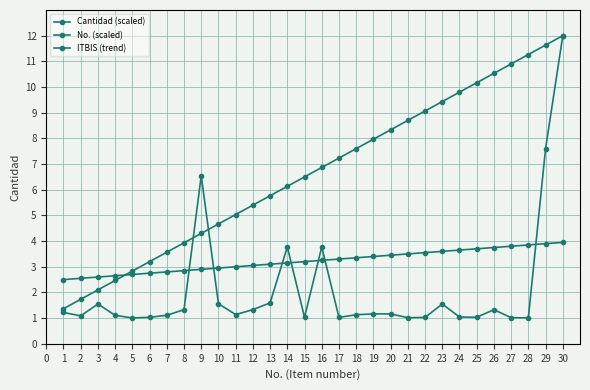

Does the chart display data point markers on the line(s)?

Yes